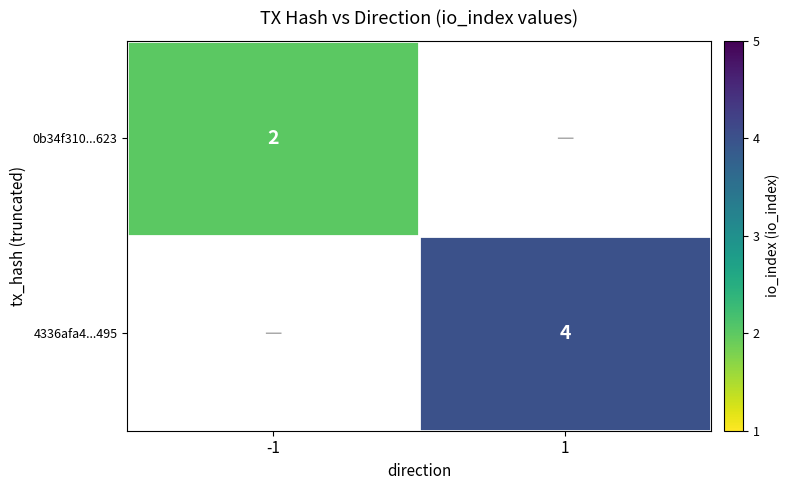

Which has a higher value, -1 or 1?

1